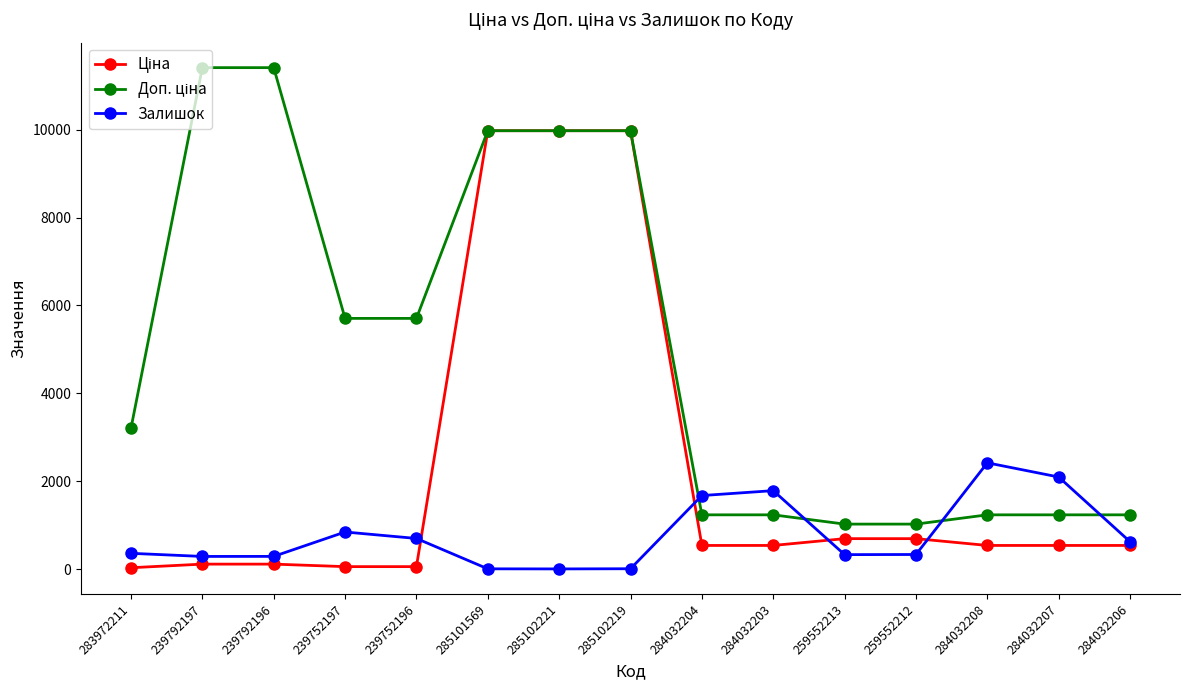

What is the difference between the maximum and minimum values in the Залишок series?

2414.0